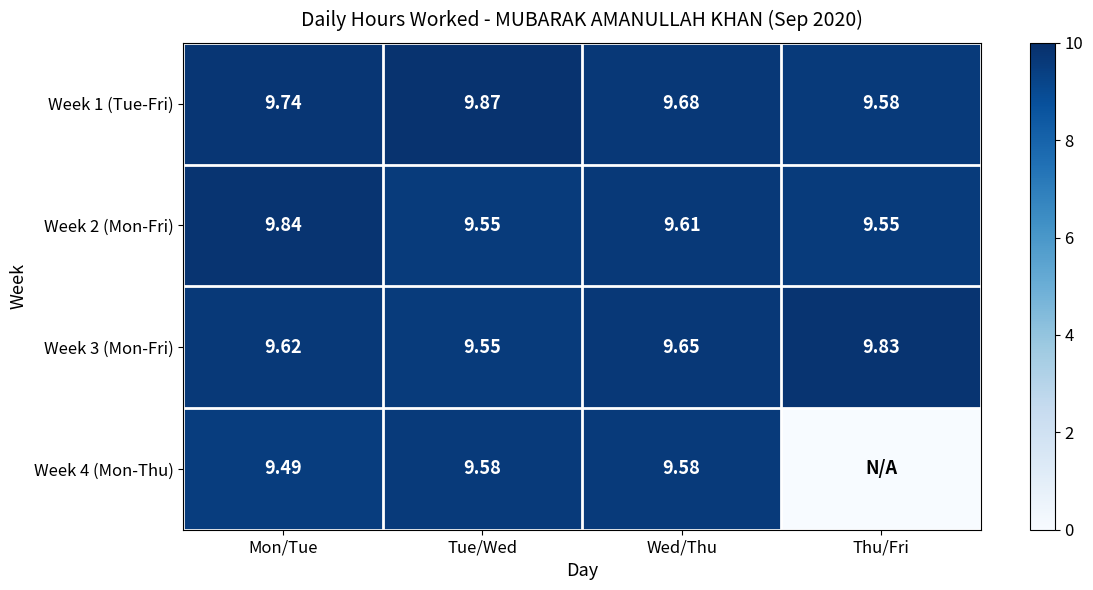

At how many categories does at least one series exceed 7?

4